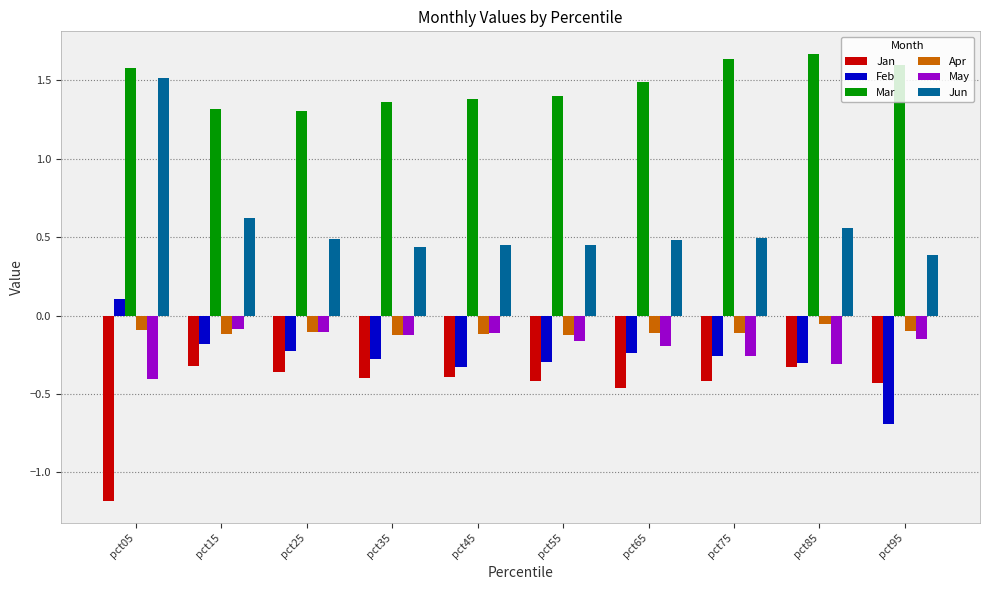

How many Jun values are between 0 and 1?

9